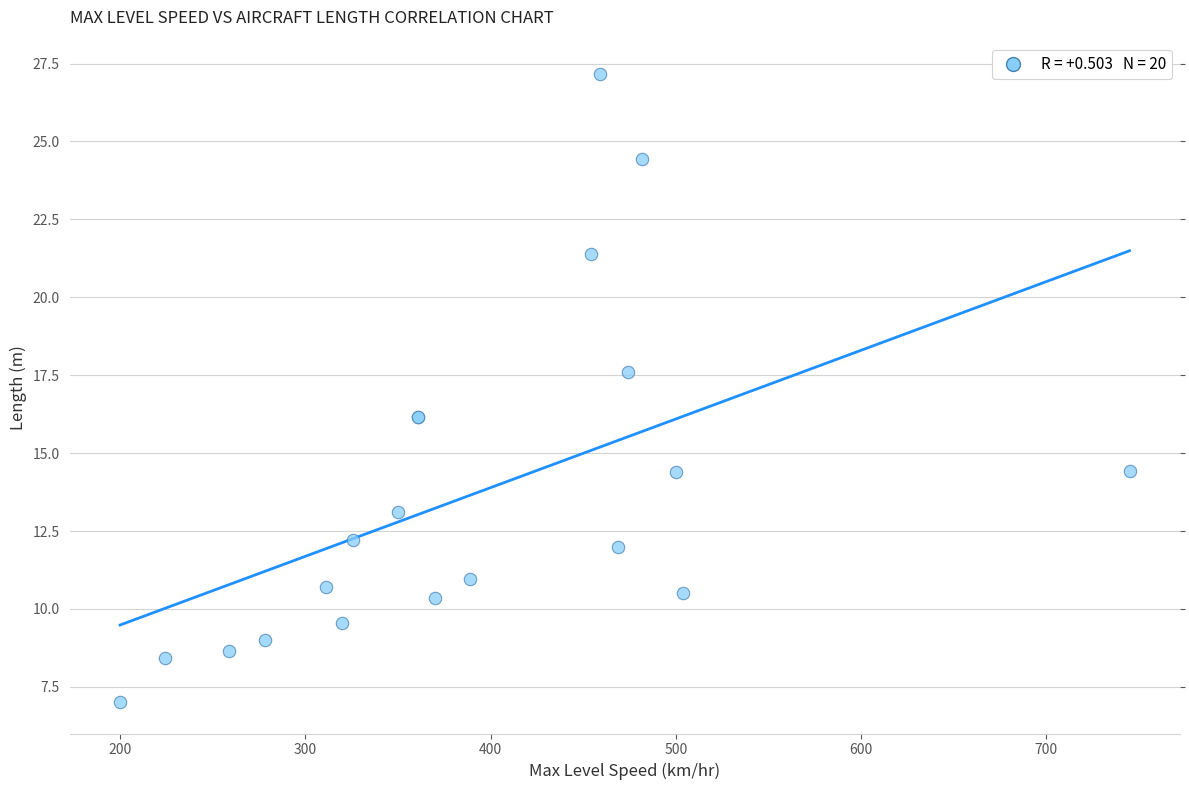

What Y value in the scatter plot is closest to 17?

17.6